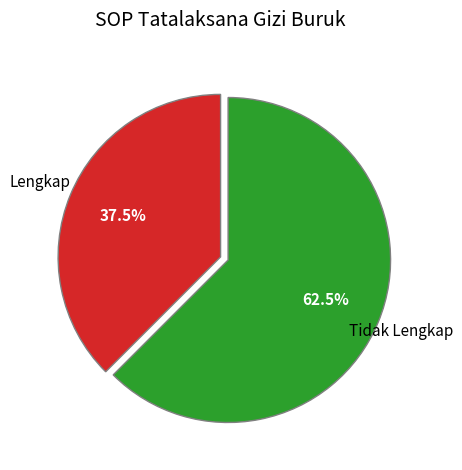

Is there a majority slice in this chart?

Yes